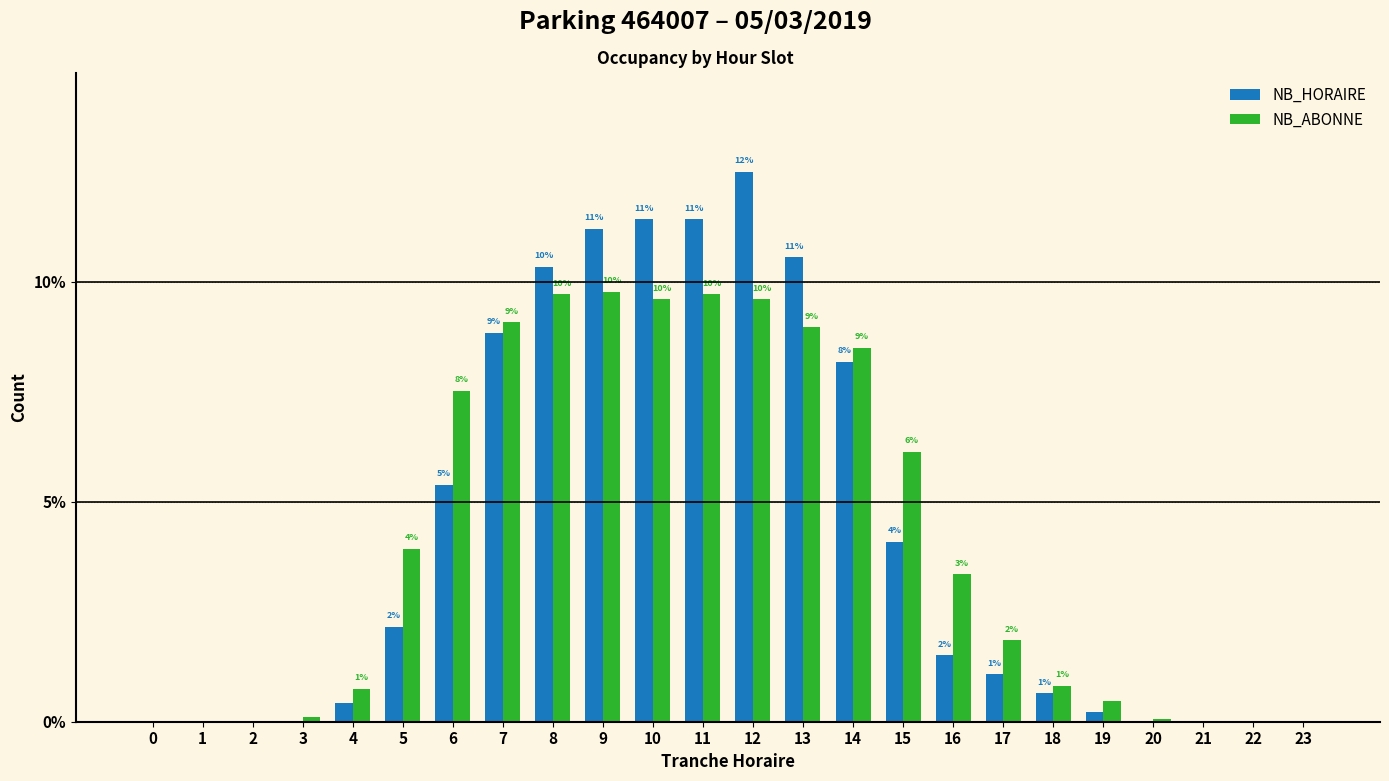

What are all the series names shown in the legend?

NB_HORAIRE, NB_ABONNE